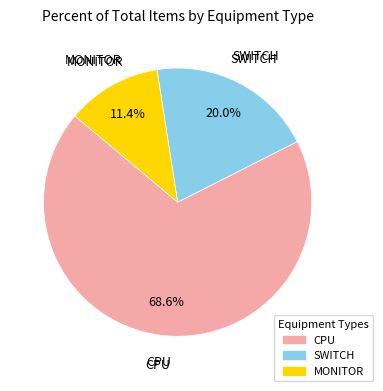

Which category has the biggest portion of the pie?

CPU